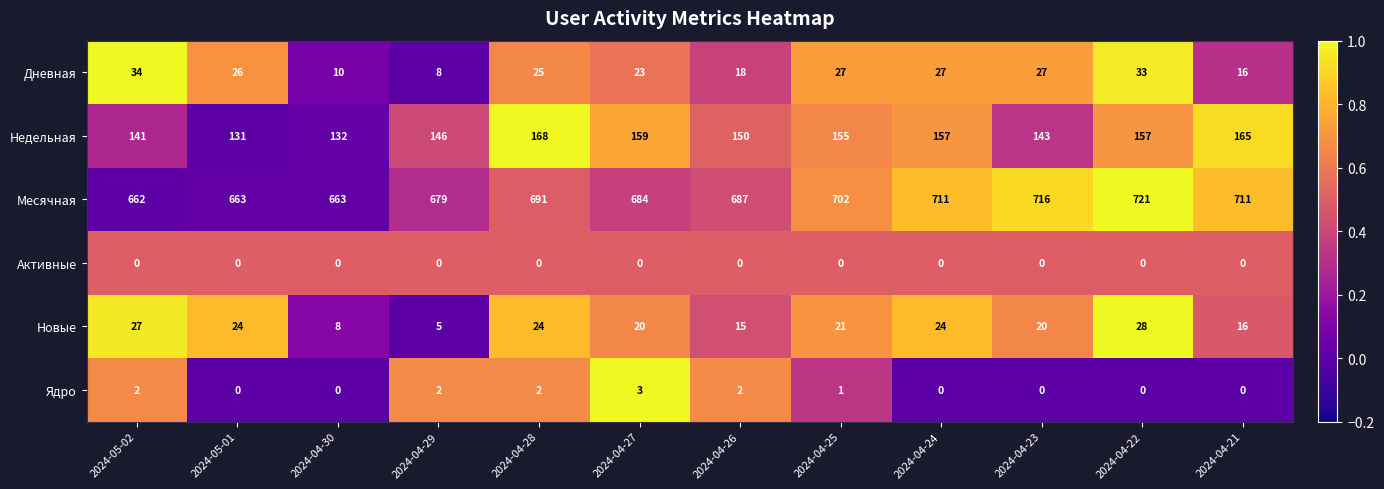

At which label does Новые first exceed 21?

2024-05-02